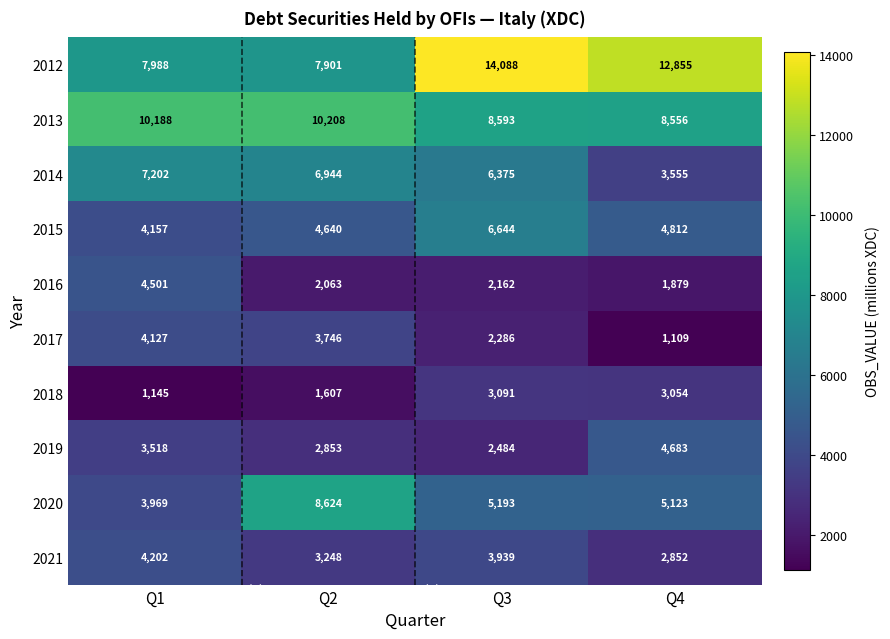

At Q3, list the series in order from largest to smallest.

2012, 2013, 2015, 2014, 2020, 2021, 2018, 2019, 2017, 2016